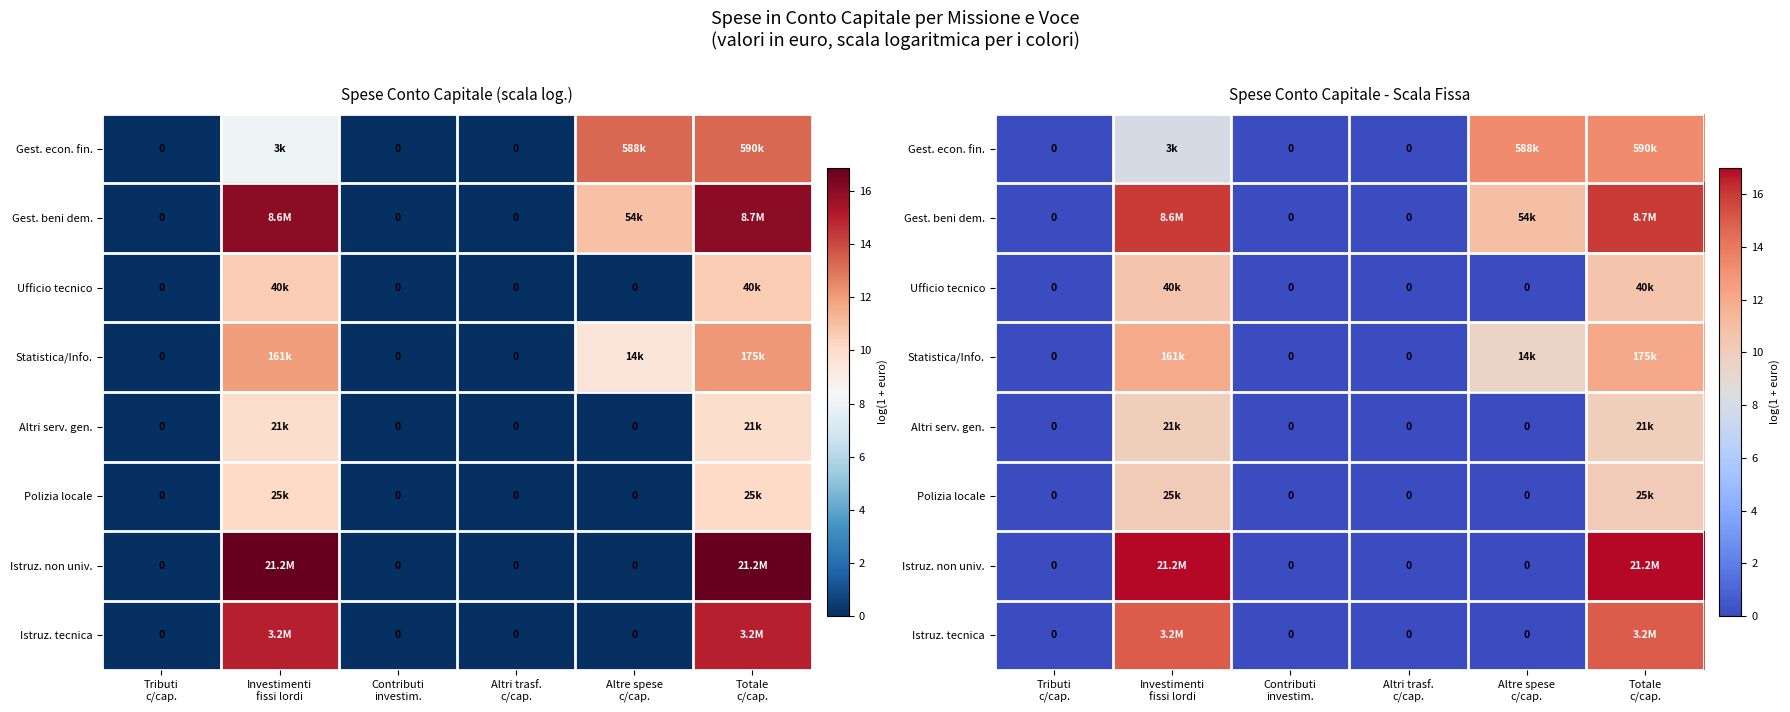

What is the difference between the maximum and minimum values in the Istruz. non univ. series?

16.9